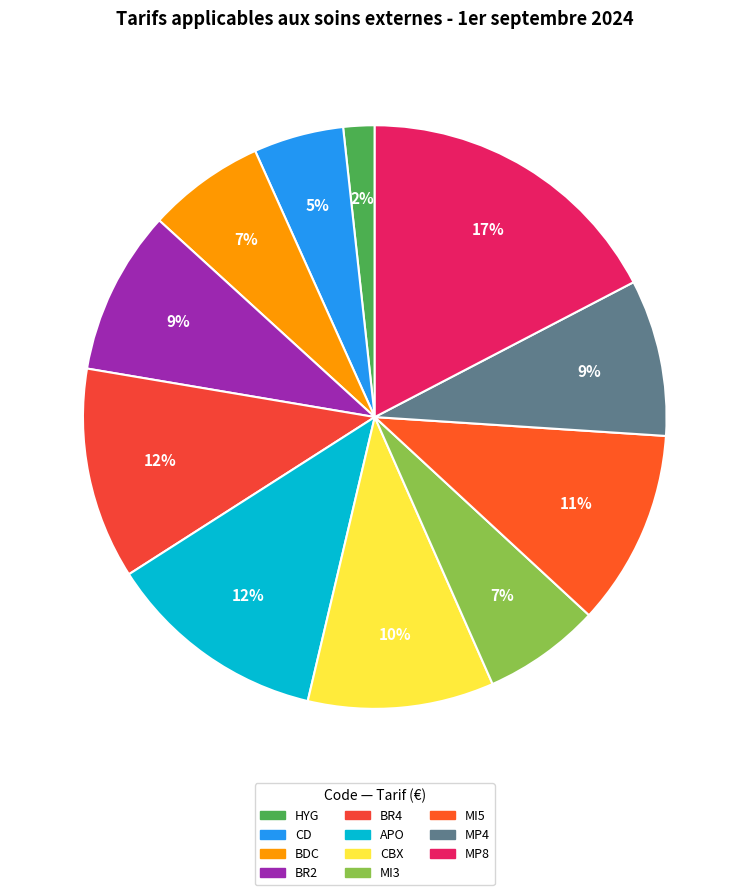

Rank the categories by value from lowest to highest.

HYG, CD, BDC, MI3, MP4, BR2, CBX, MI5, BR4, APO, MP8